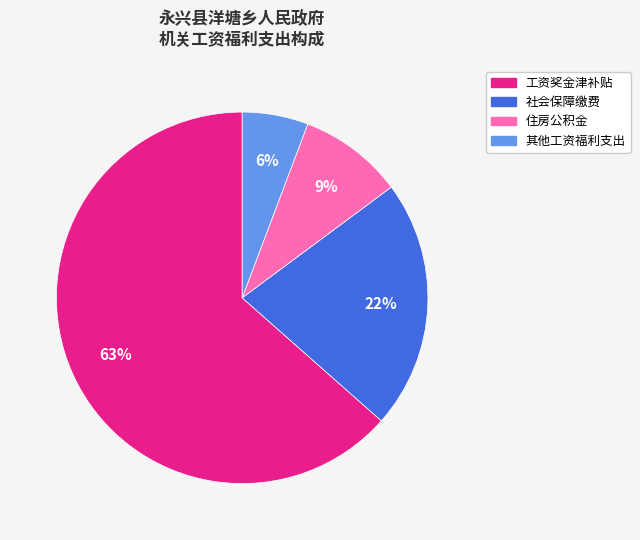

The 住房公积金 slice represents 21% of the pie. True or false?

False